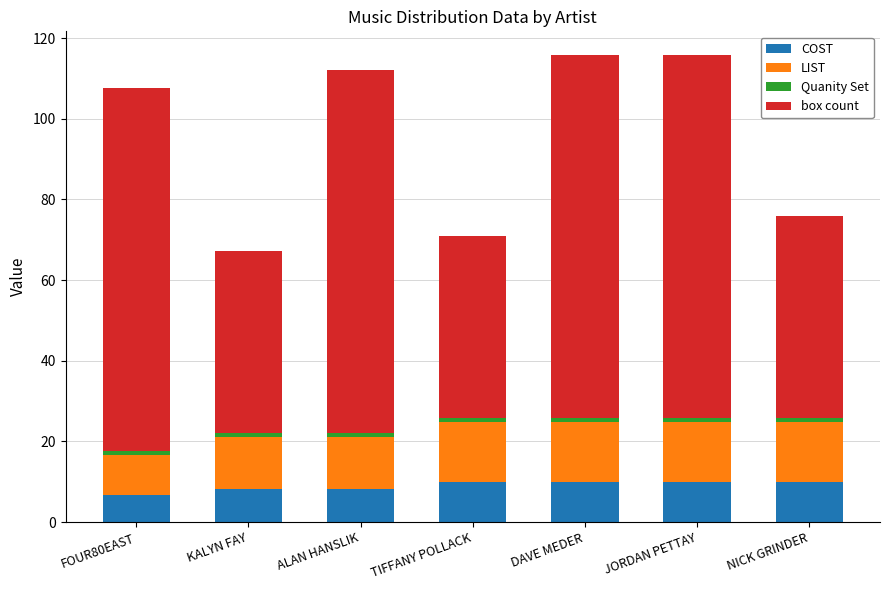

Is it true that COST equals 9.9 at TIFFANY POLLACK?

True